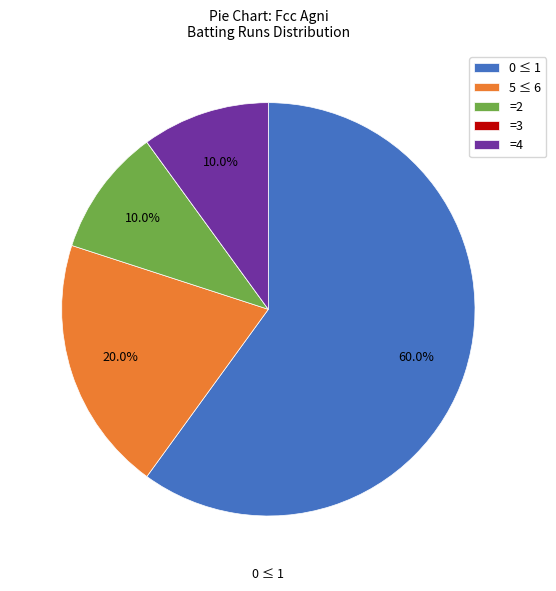

Which category has the biggest portion of the pie?

0 ≤ 1